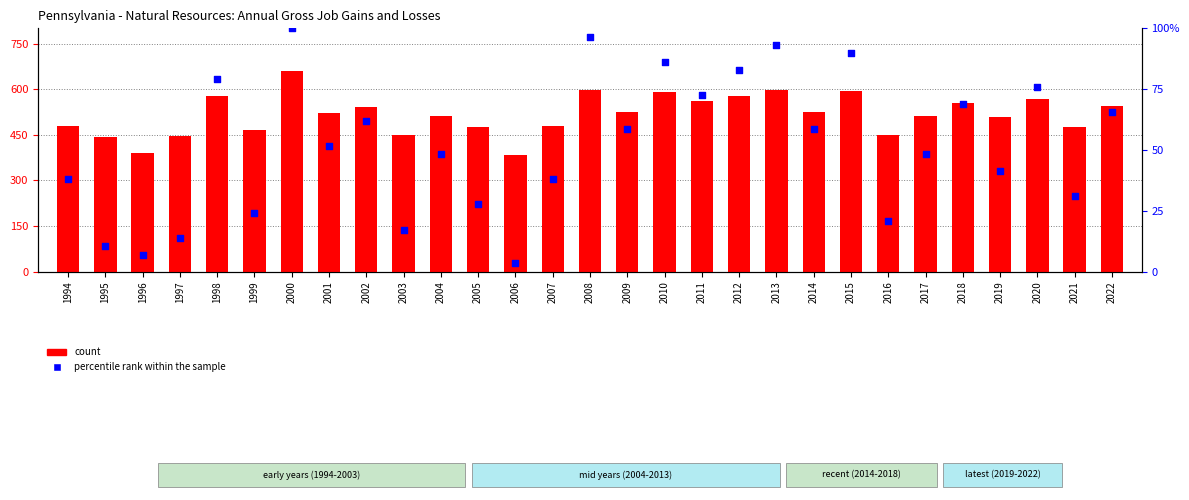

Which series has the widest spread of Y values?

count